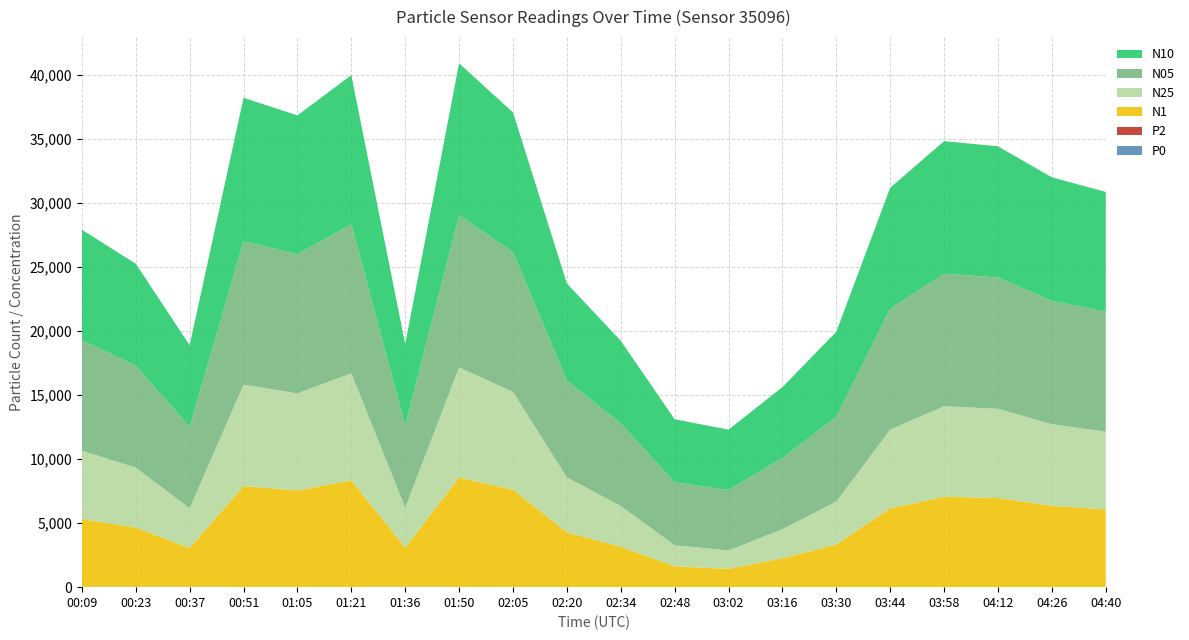

Reading right to left, what are all the values shown in this chart?

P0: 5.2	5.5	5.8	5.9	5.3	7.9	7.1	6.5	6.7	7.8	8.5	10.8	11.4	12.2	11.2	10.7	11.0	12.1	13.2	13.6
P2: 5.4	5.6	6.1	6.1	5.5	8.1	7.4	6.8	6.9	8.0	8.8	11.2	11.8	12.6	11.7	11.1	11.3	12.6	13.7	14.2
N1: 6056.6	6340.4	6944.4	7045.3	6137.9	3317.8	2241.5	1413.7	1615.0	3142.7	4257.4	7586.3	8542.6	3061.4	8311.9	7529.0	7870.9	3037.6	4624.0	5285.6
N25: 6075.2	6362.4	6965.8	7067.0	6156.8	3348.2	2268.6	1438.2	1641.0	3172.5	4290.6	7629.8	8589.1	3111.2	8357.6	7572.4	7915.3	3087.2	4678.6	5342.2
N05: 9352.3	9639.8	10242.9	10344.1	9433.9	6625.5	5545.8	4715.4	4918.3	6449.8	7568.0	10907.3	11866.6	6388.8	11635.2	10849.8	11192.8	6364.8	7956.2	8619.9
N10: 9352.5	9640.0	10243.1	10344.3	9434.1	6625.7	5546.0	4715.6	4918.5	6450.0	7568.2	10907.7	11867.0	6389.2	11635.5	10850.2	11193.2	6365.2	7956.7	8620.4